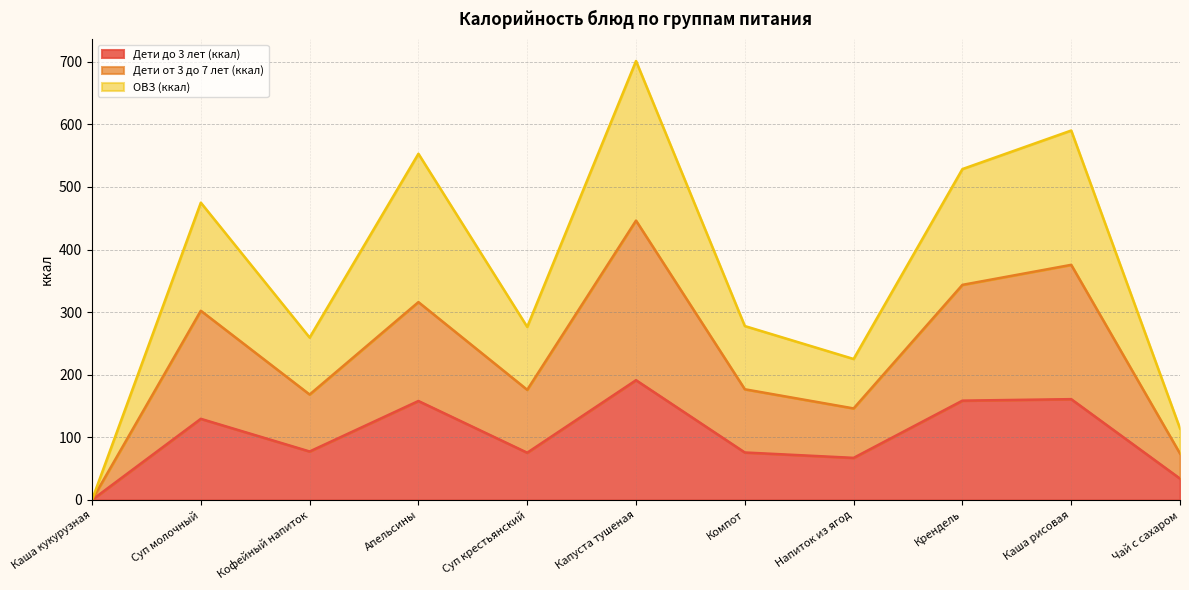

Which has a higher value, Крендель or Чай с сахаром?

Крендель